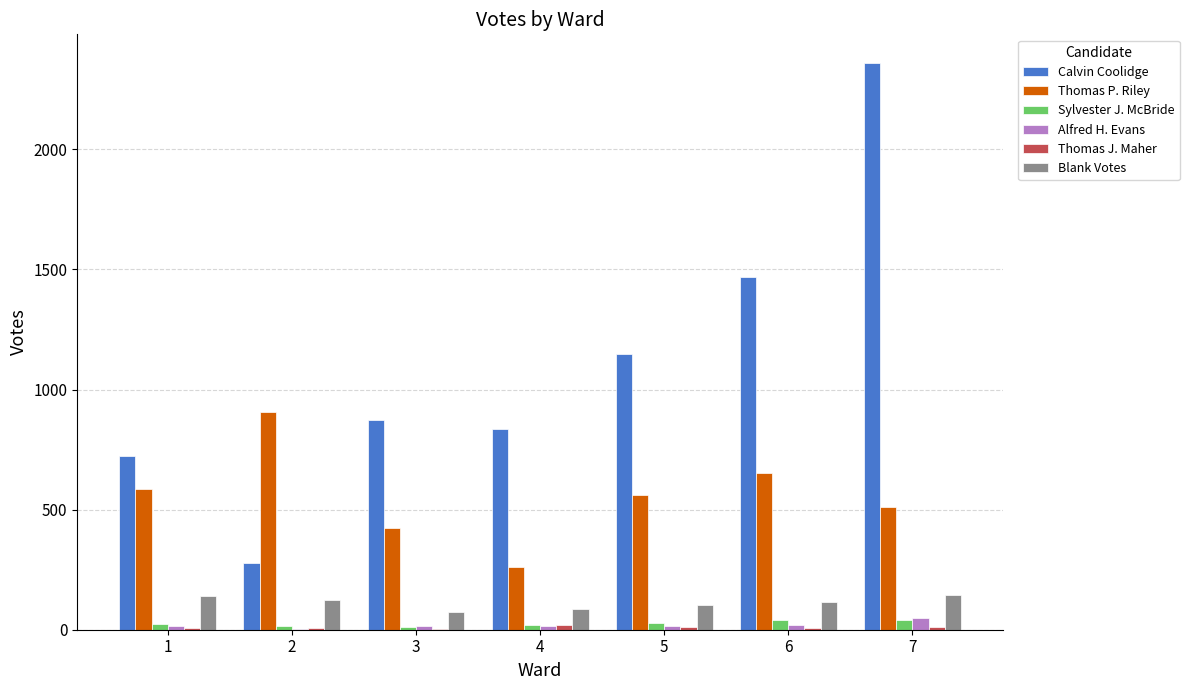

At which category is the sum across all series the highest?

7